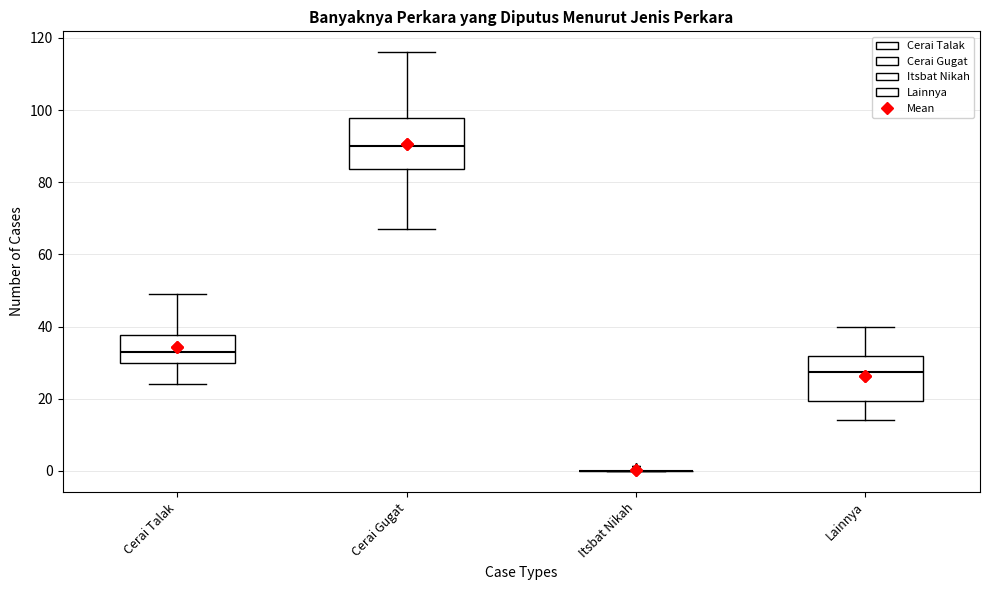

Where does the median line of the box for Lainnya sit on the y-axis? The values are not printed on the chart, so give them approximately, as read against the axis.

28